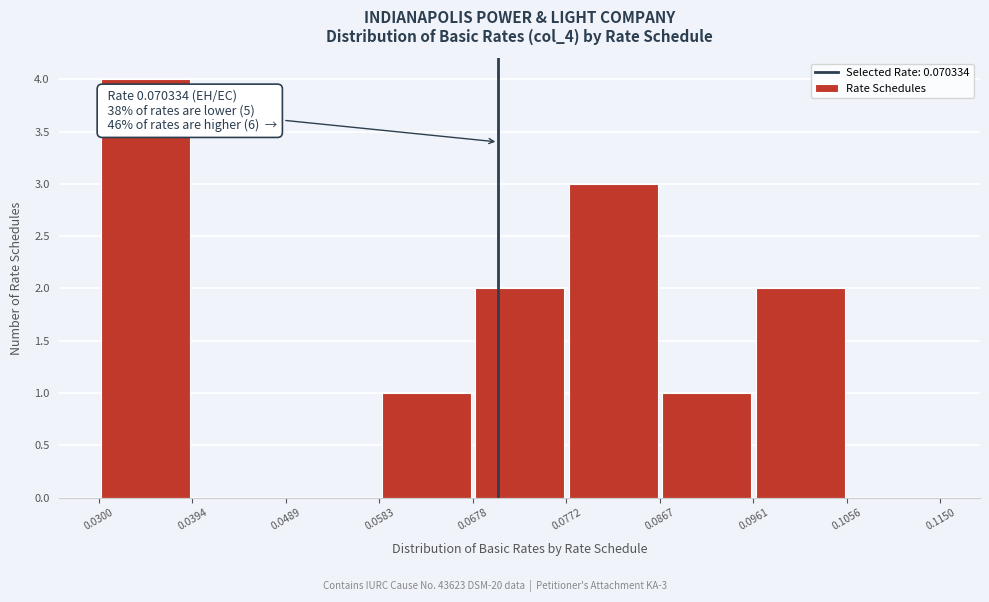

Which range on the x-axis has the tallest bar?

0.0300 to 0.0394